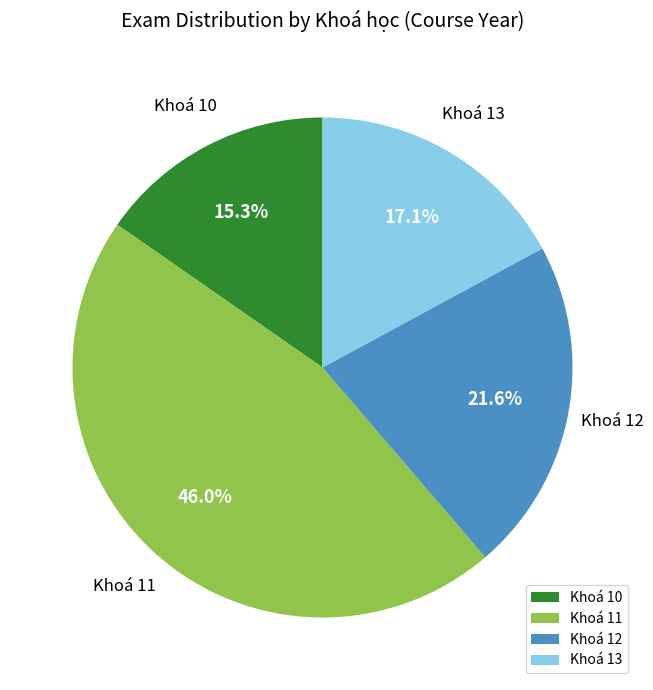

What is the smallest slice in the pie chart?

Khoá 10